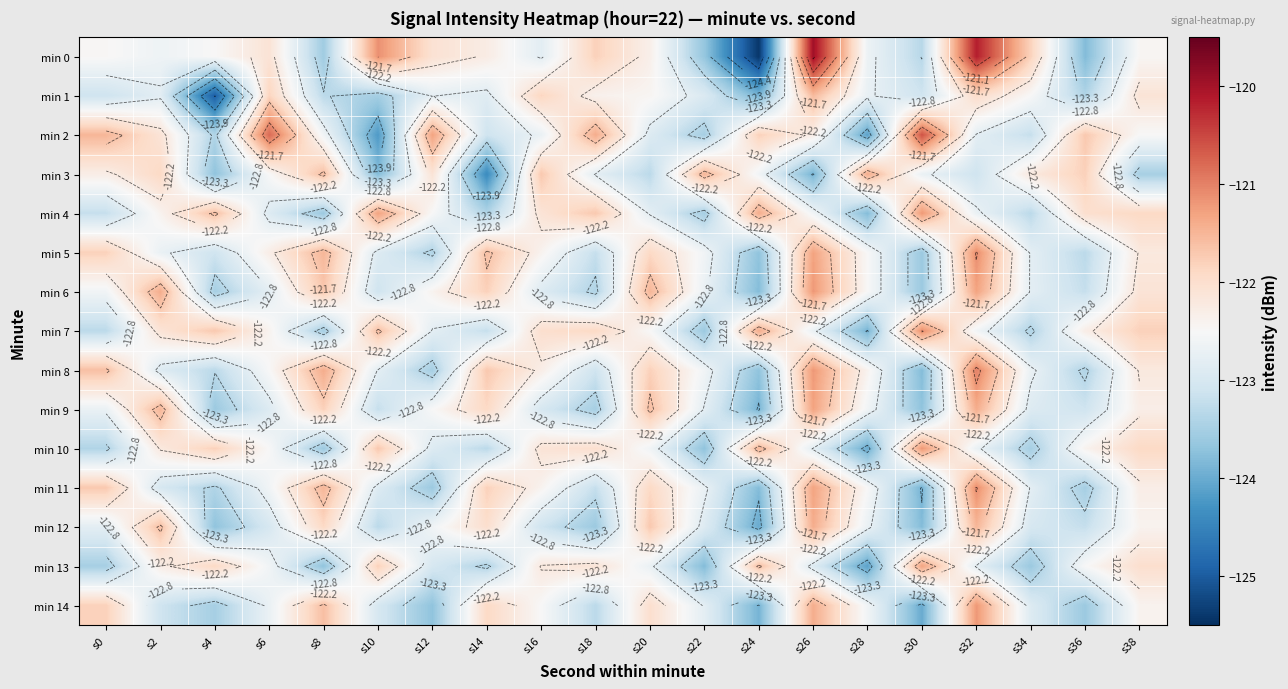

What is the spread (max minus min) of values at s16?

1.4